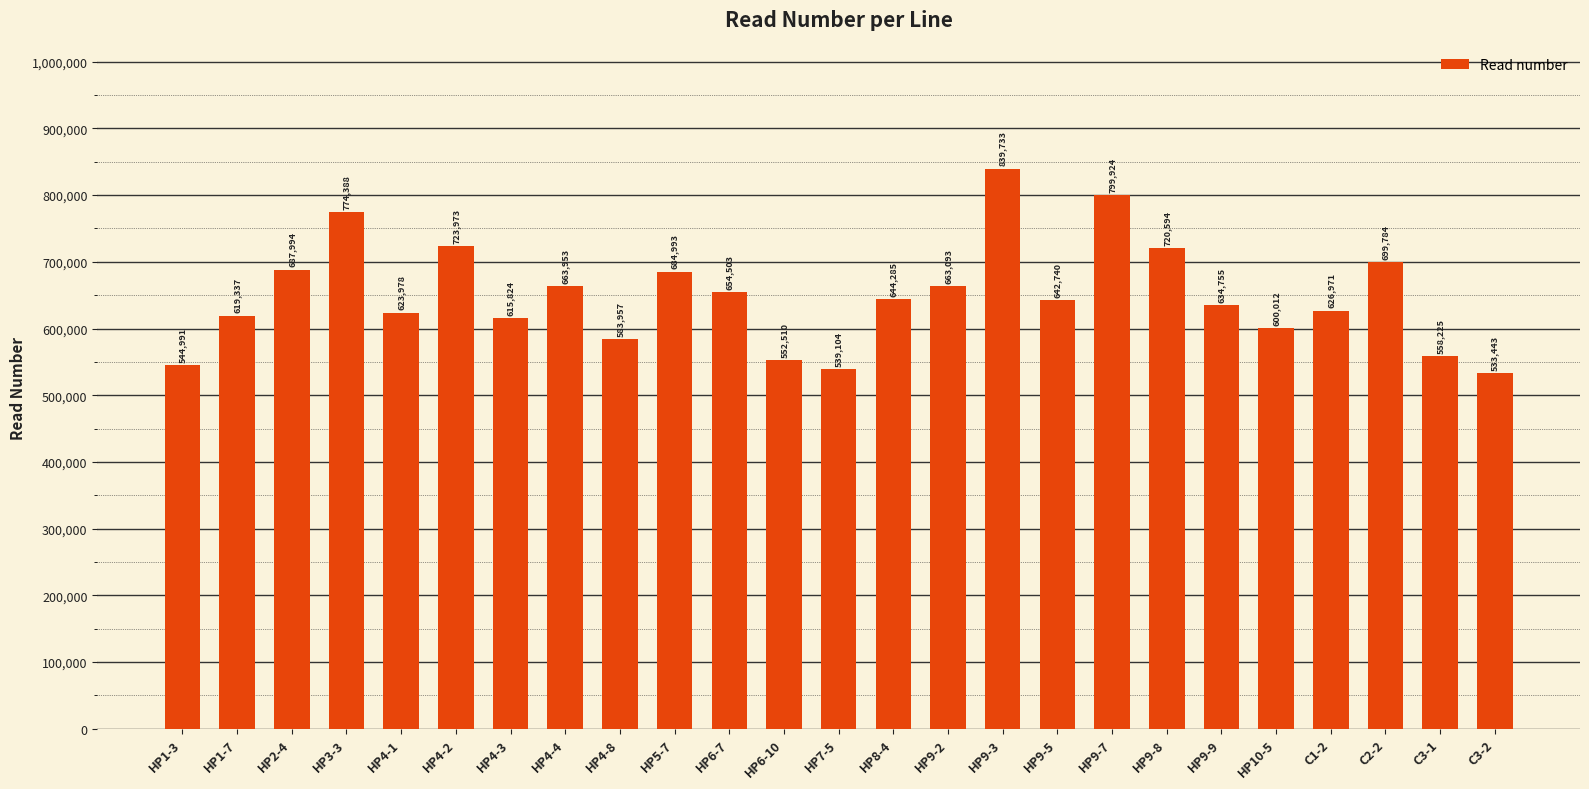

The chart shows a value of 558225 at C3-1. True or false?

True